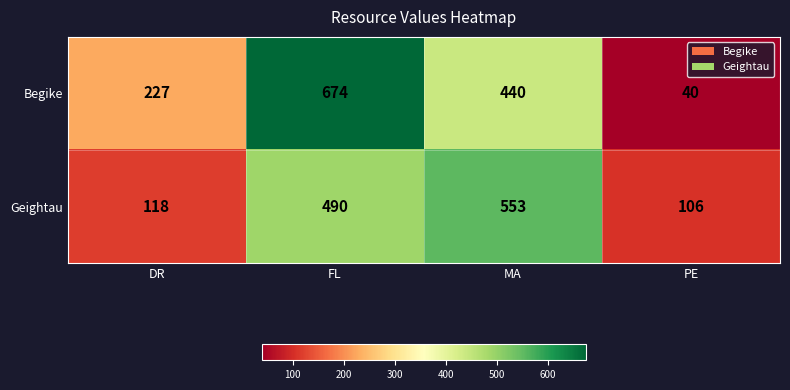

What value does the Geightau series have at PE?

106